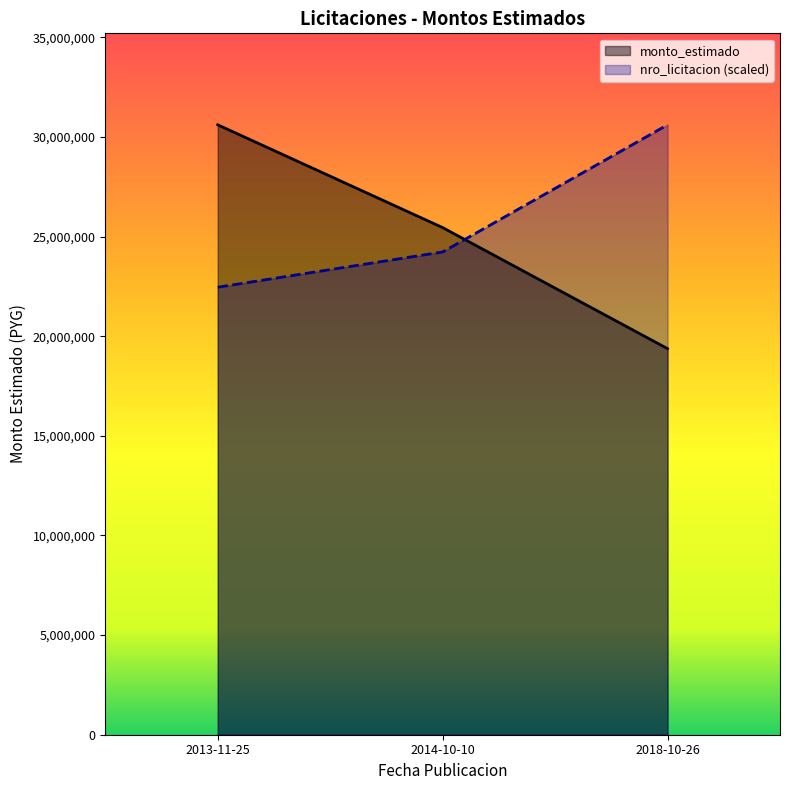

What are all the series names shown in the legend?

monto_estimado, nro_licitacion (scaled)